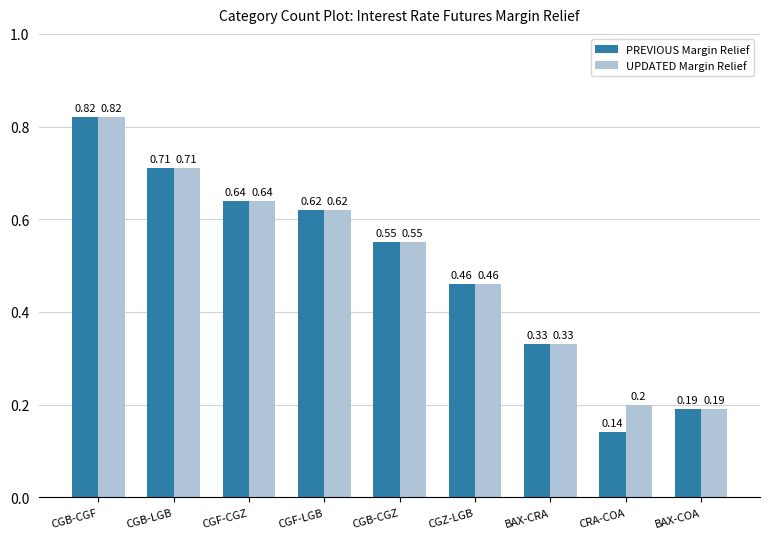

What is the label of the 4th bar from the left?

CGF-LGB